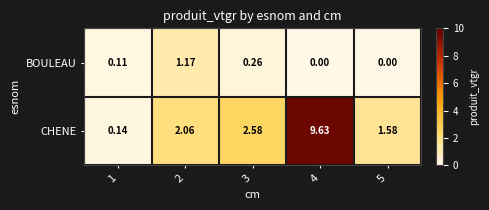

Which series has the largest total across all categories?

CHENE